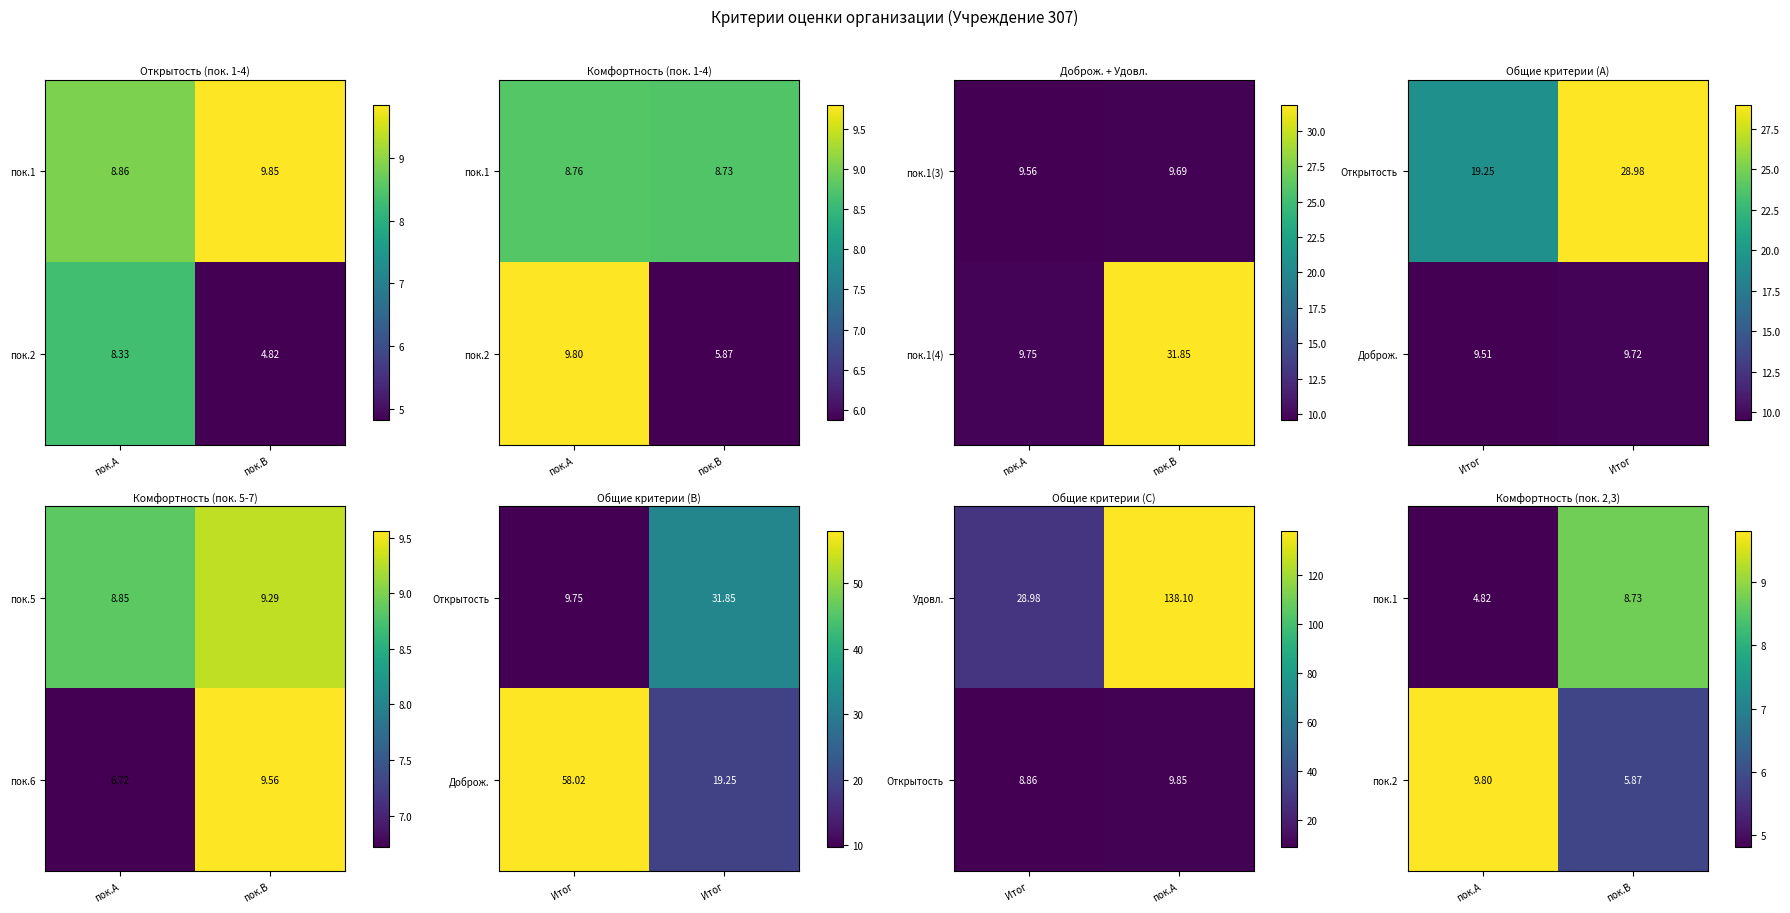

Which category has the highest value in the пок.1(3) series?

пок.B